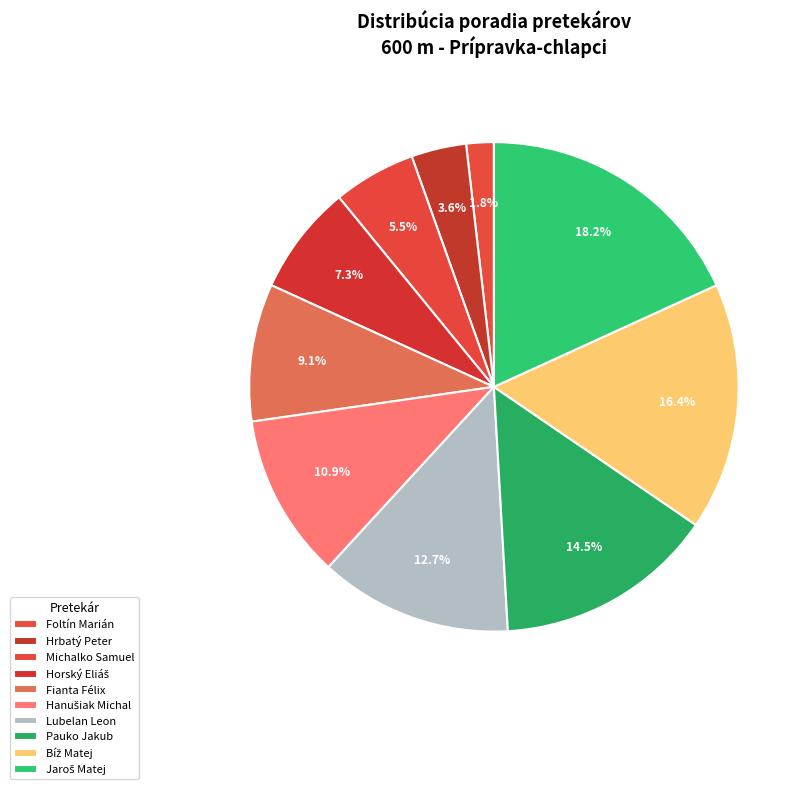

Is it true that Hrbatý Peter is 4% of the pie?

True